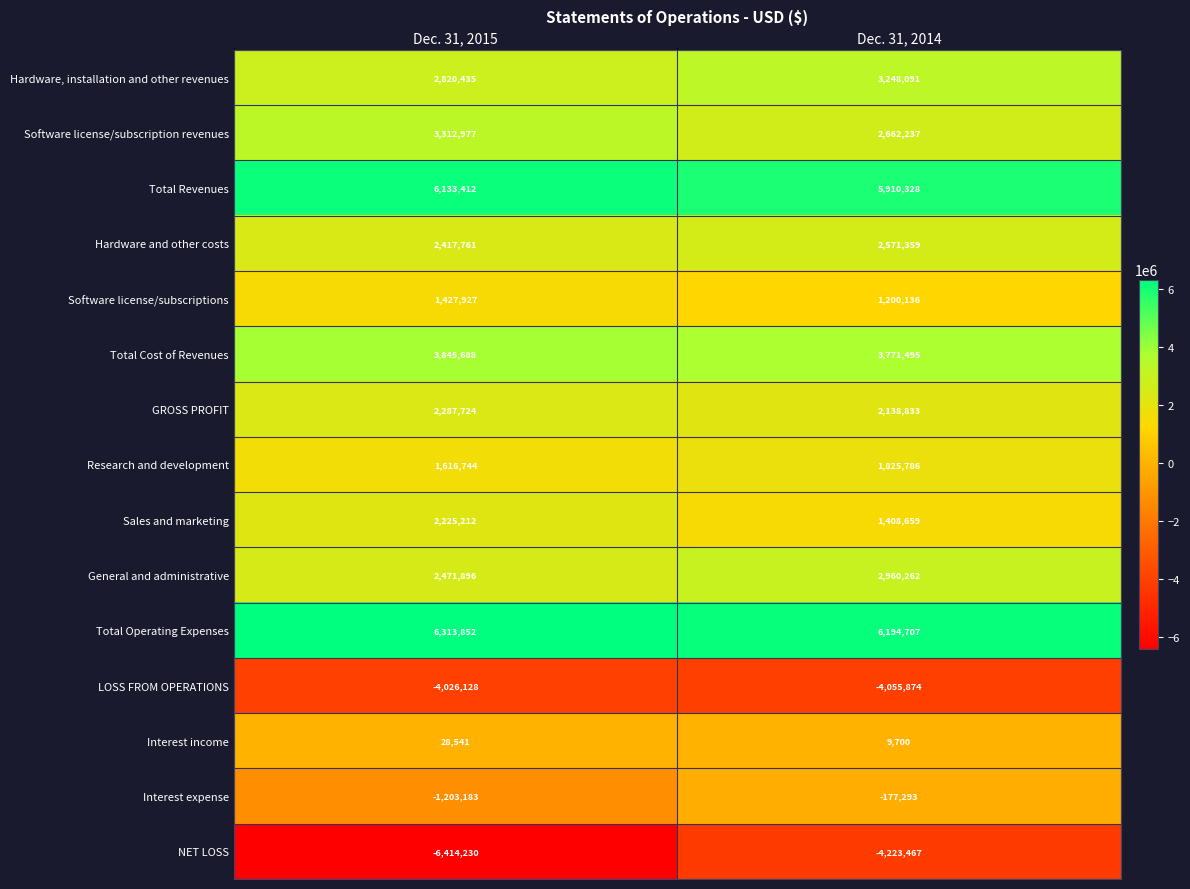

Count the number of data series in this chart.

15